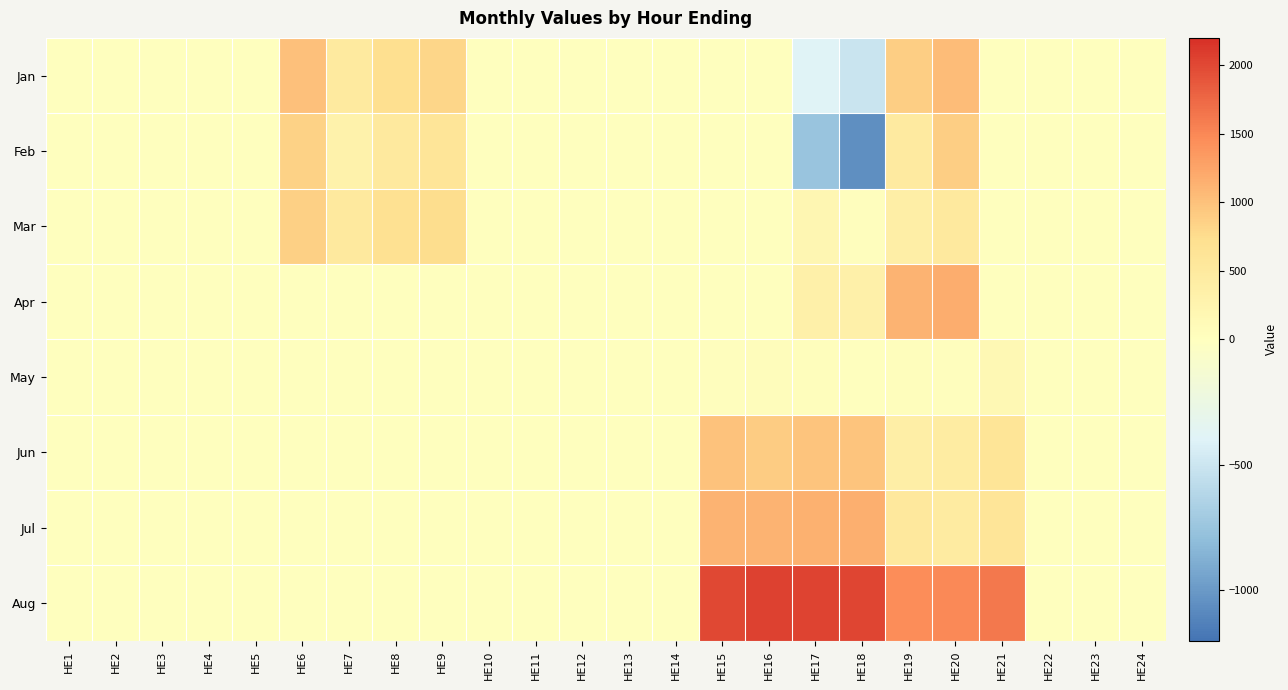

Which has a higher value, HE13 or HE11?

HE13